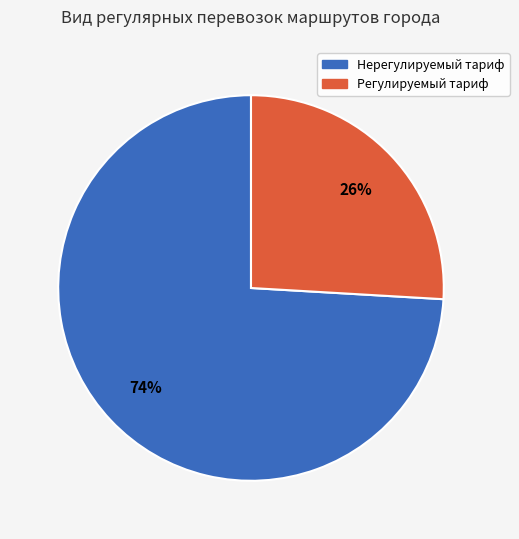

To the nearest percent, what is the difference between the largest and smallest slice percentages?

48%